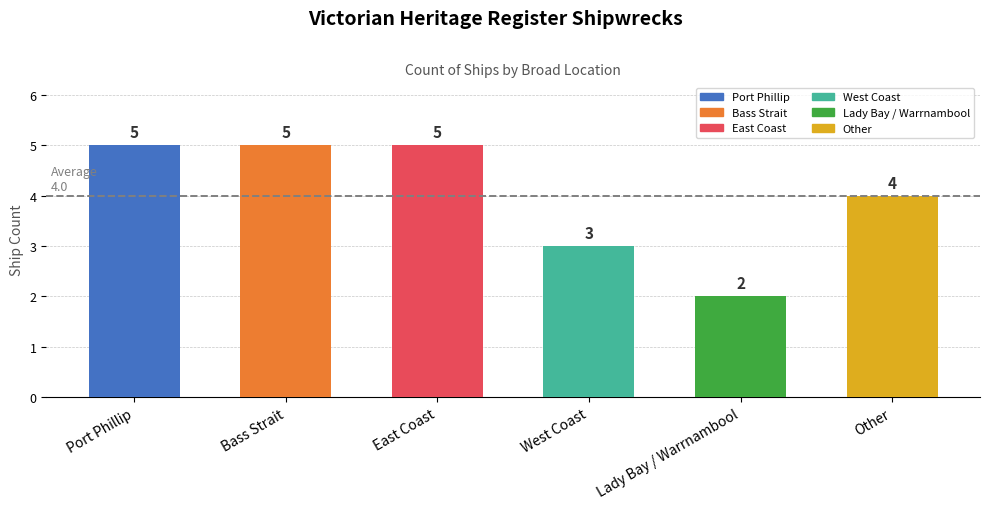

What position from the left is West Coast?

4